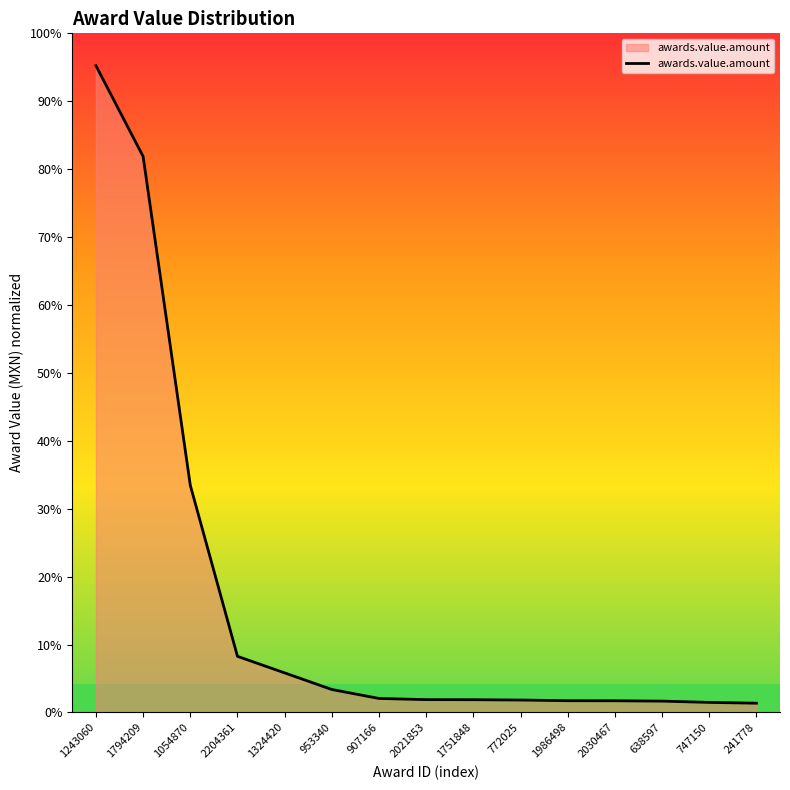

Reading left to right, extract all data points from this chart.

4963947786.0	4267339855.0	1743582930.0	430545444.6	303446337.0	175911280.0	107306488.7	98073302.8	97565914.3	95068706.8	89900739.8	89403203.7	86735916.9	76859315.9	70771503.8